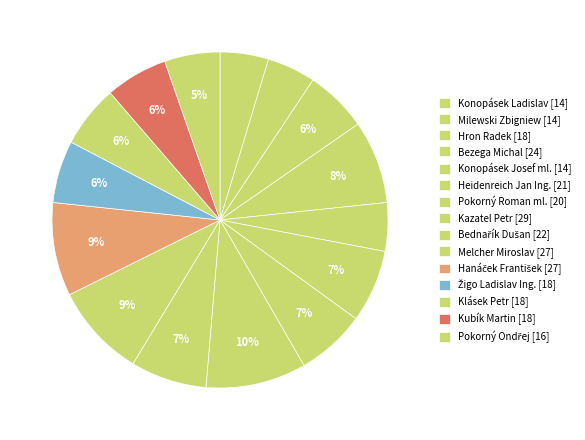

What portion of the pie excludes Žigo Ladislav Ing.?

94.0%